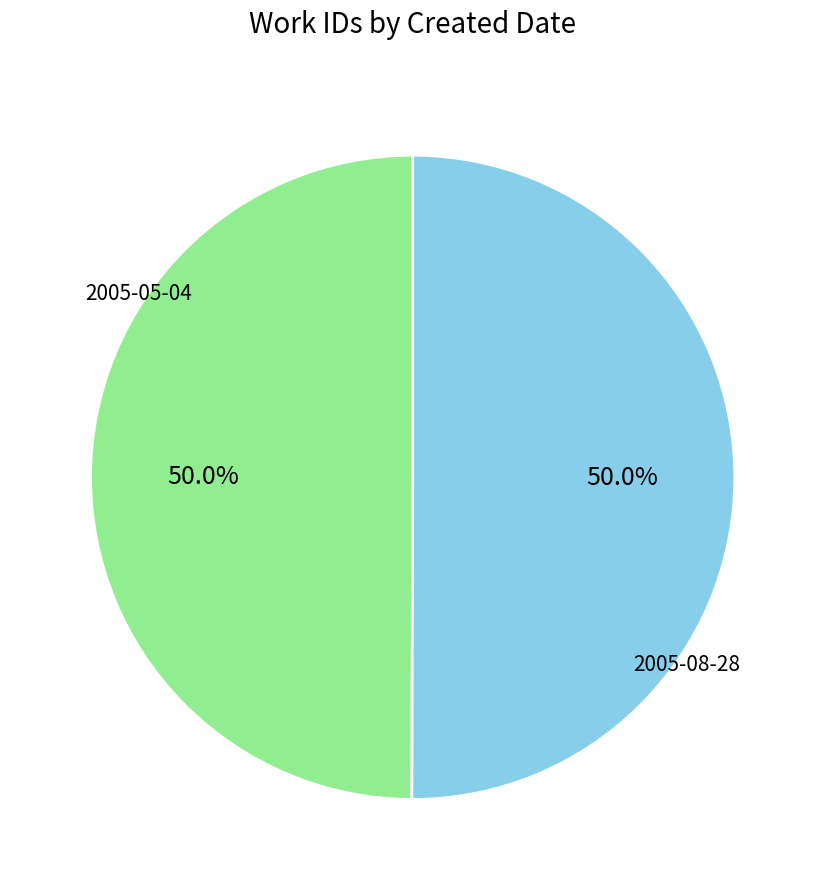

Which category has the smallest portion of the pie?

2005-05-04